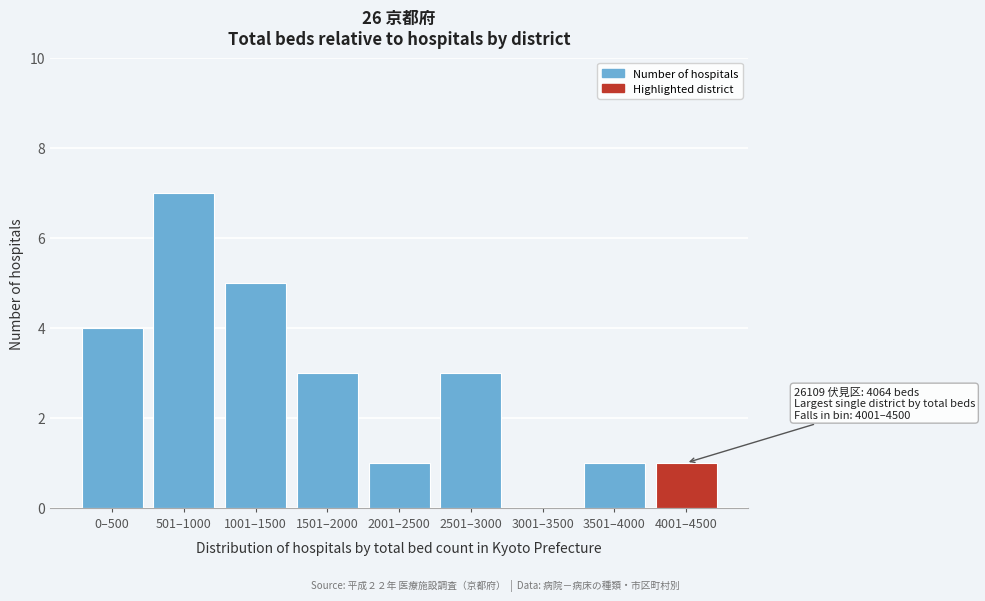

Reading left to right, what are all the values shown in this chart?

0–500=4	501–1000=7	1001–1500=5	1501–2000=3	2001–2500=1	2501–3000=3	3001–3500=0	3501–4000=1	4001–4500=1